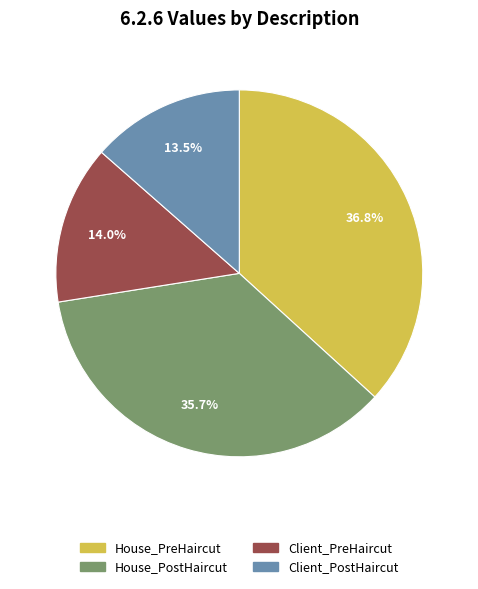

Combined, do House_PreHaircut and Client_PreHaircut account for over 50%?

Yes